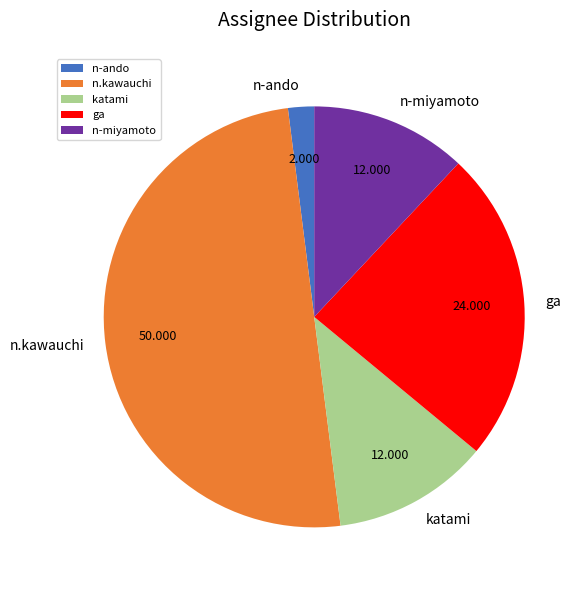

Is the sum of n-miyamoto and n.kawauchi greater than half?

Yes